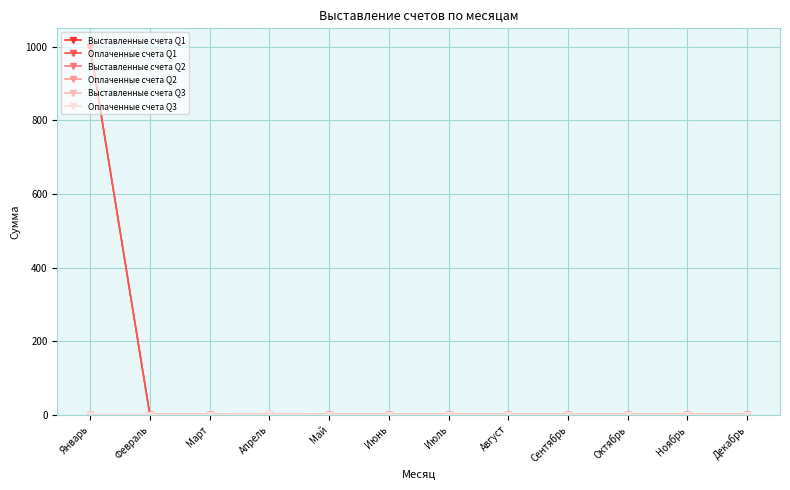

What position from the left is Сентябрь?

9